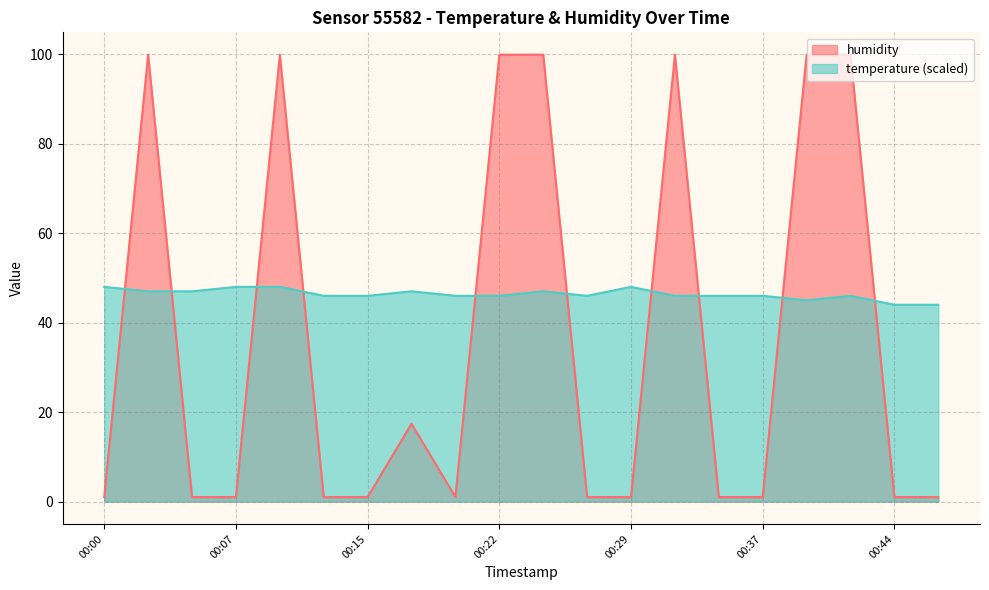

Reading left to right, transcribe all the data shown in this chart.

humidity: 00:00=1.0	00:03=99.9	00:05=1.0	00:07=1.0	00:10=99.9	00:12=1.0	00:15=1.0	00:17=17.4	00:20=1.0	00:22=99.9	00:25=99.9	00:27=1.0	00:29=1.0	00:32=99.9	00:34=1.0	00:37=1.0	00:39=99.9	00:42=99.9	00:44=1.0	00:47=1.0
temperature: 00:00=48.0	00:03=47.0	00:05=47.0	00:07=48.0	00:10=48.0	00:12=46.0	00:15=46.0	00:17=47.0	00:20=46.0	00:22=46.0	00:25=47.0	00:27=46.0	00:29=48.0	00:32=46.0	00:34=46.0	00:37=46.0	00:39=45.0	00:42=46.0	00:44=44.0	00:47=44.0